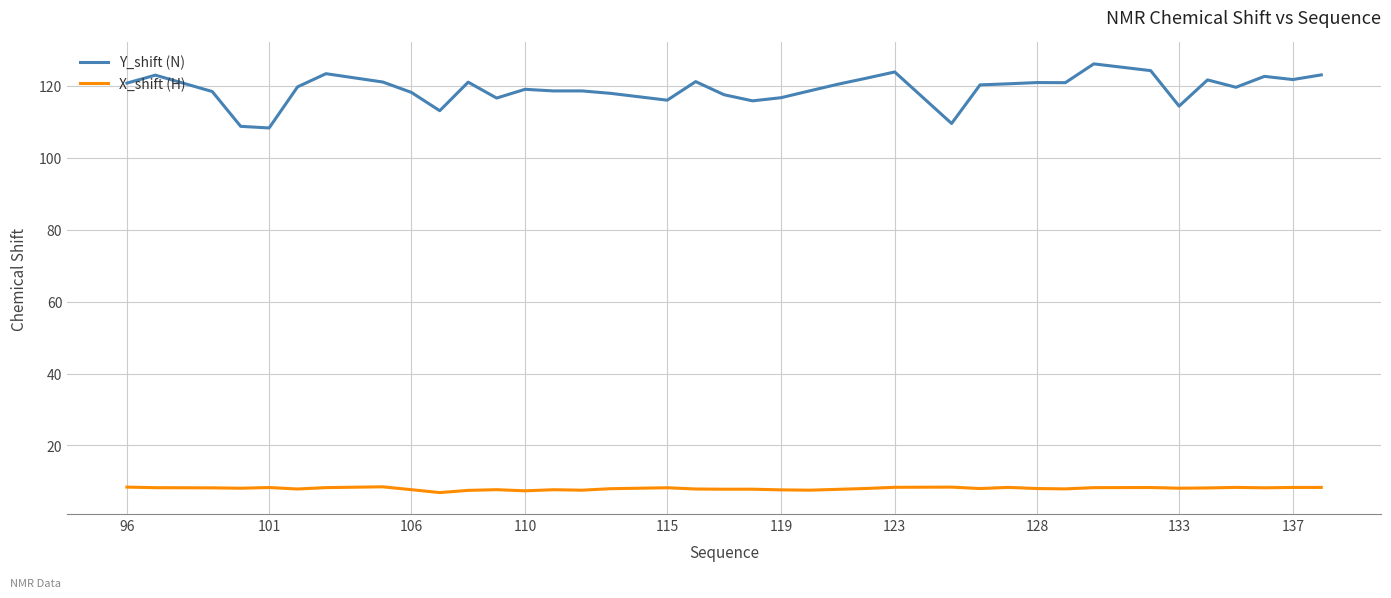

How many lines are shown in the chart?

2